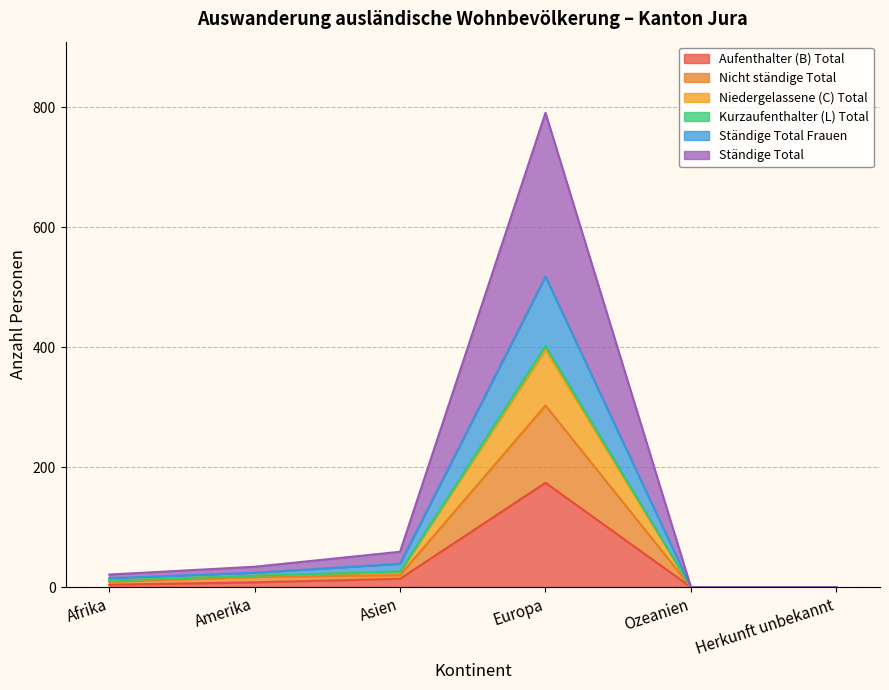

At which category is the sum across all series the highest?

Europa